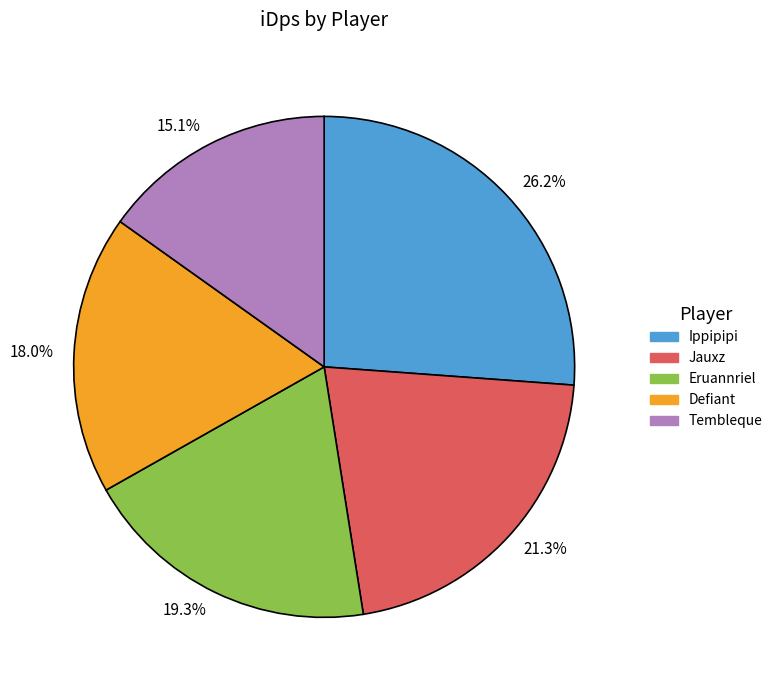

Between 26.2% and 19.3%, which is larger?

26.2%